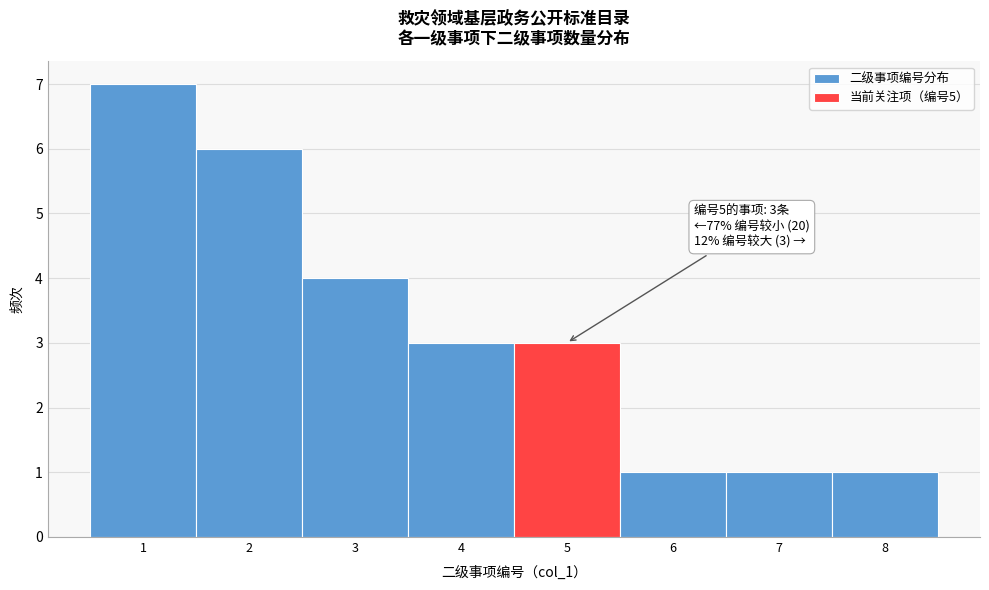

Which range on the x-axis has the tallest bar?

0.5 to 1.5